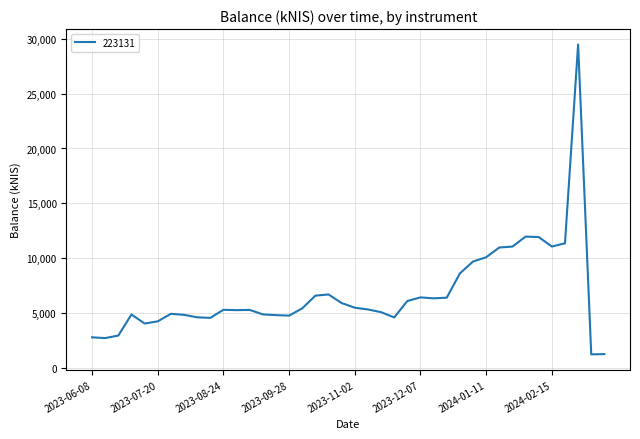

What is the difference between the maximum and minimum values?

28259.6